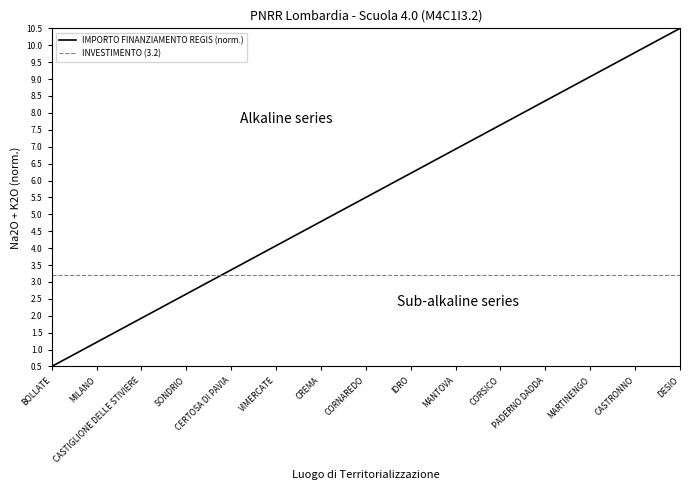

Which series has the largest total across all categories?

IMPORTO FINANZIAMENTO REGIS (norm.)